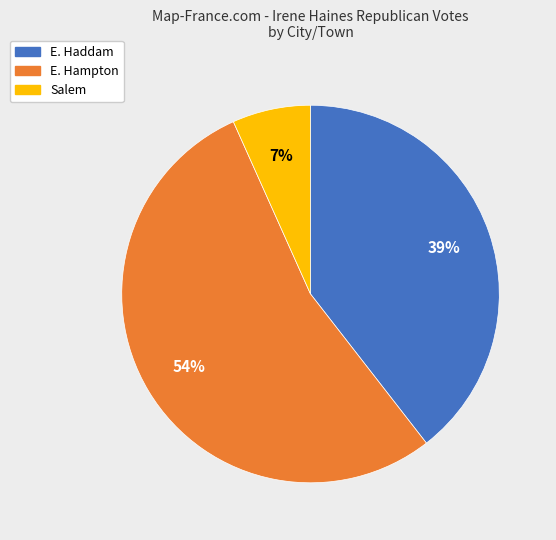

How many segments does this pie chart have?

3